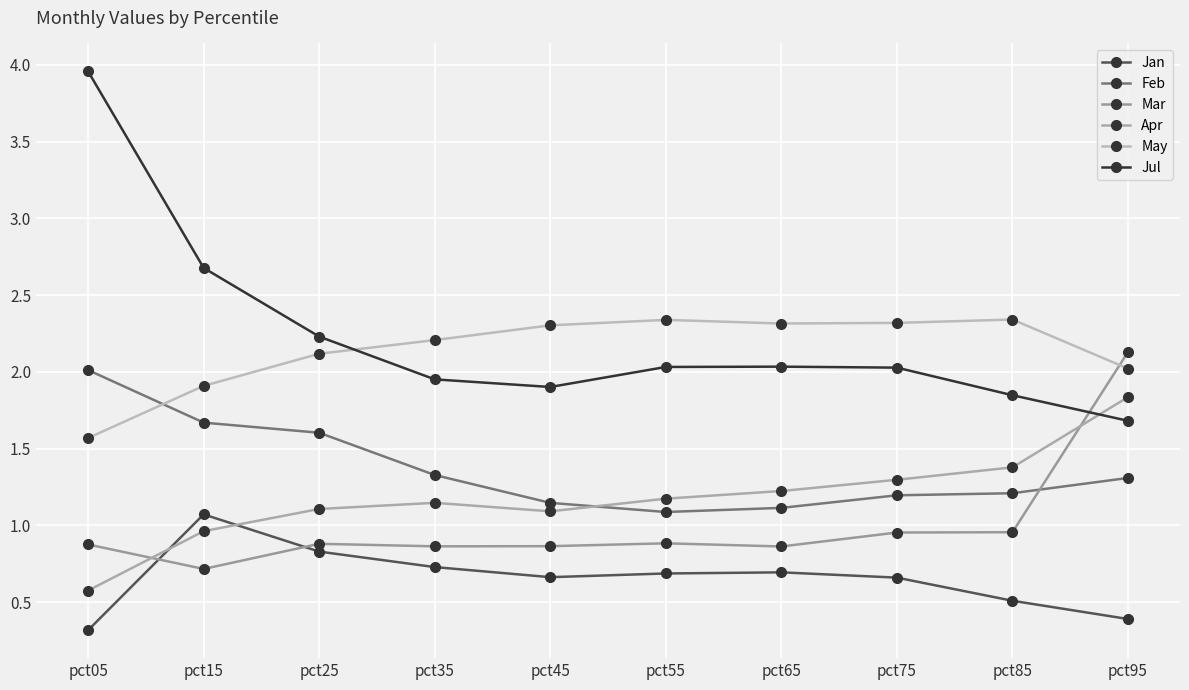

What is the difference between the highest and lowest values at pct55?

1.7